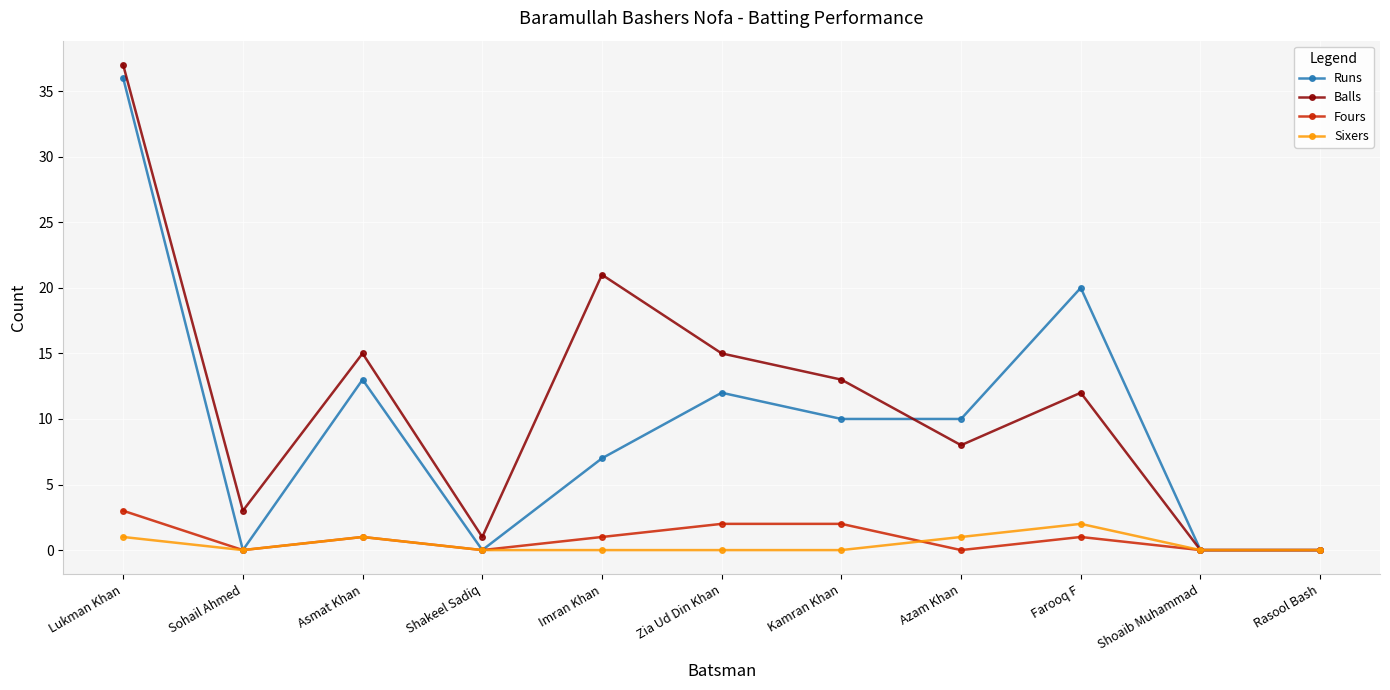

Does the chart display data point markers on the line(s)?

Yes